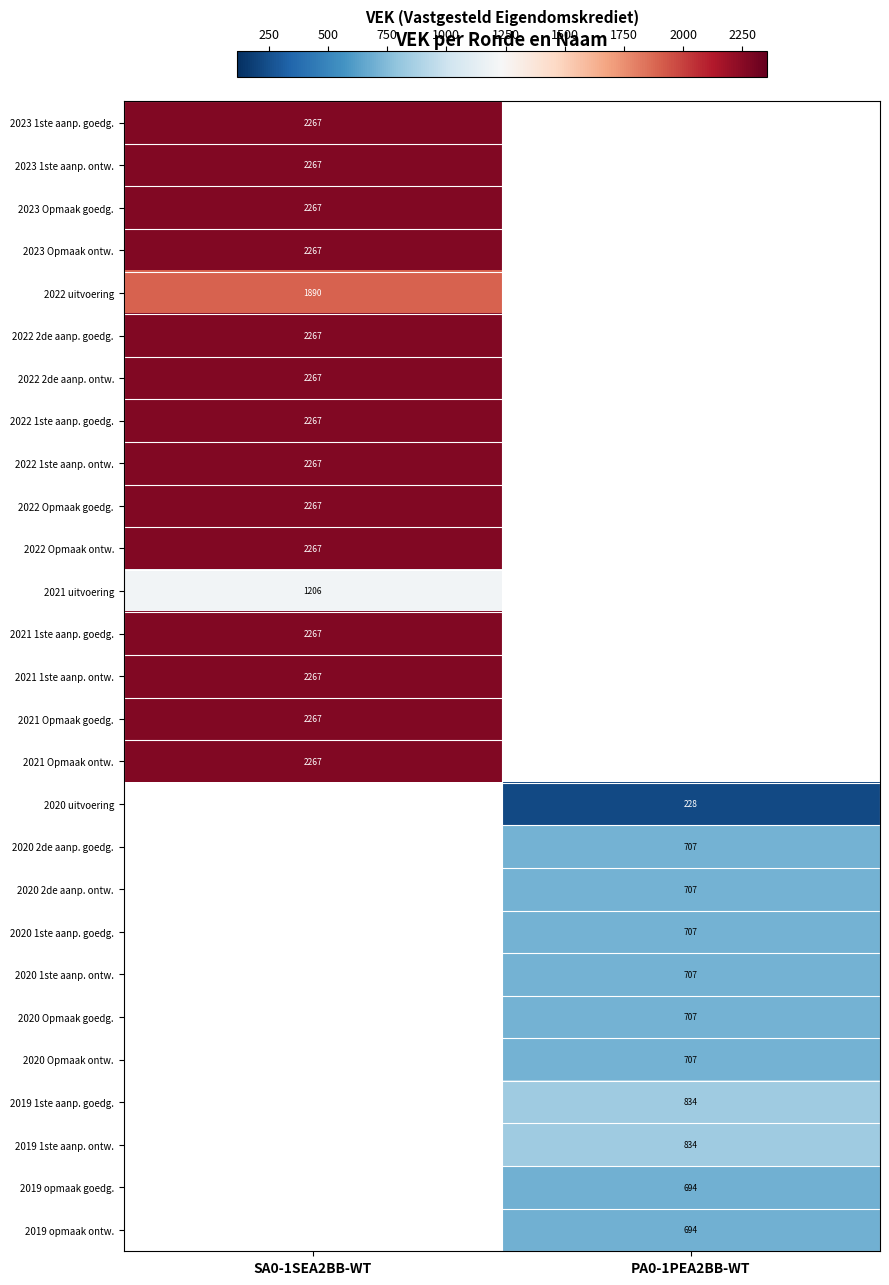

Is it true that 2023 Opmaak ontw. equals 1014 at SA0-1SEA2BB-WT?

False